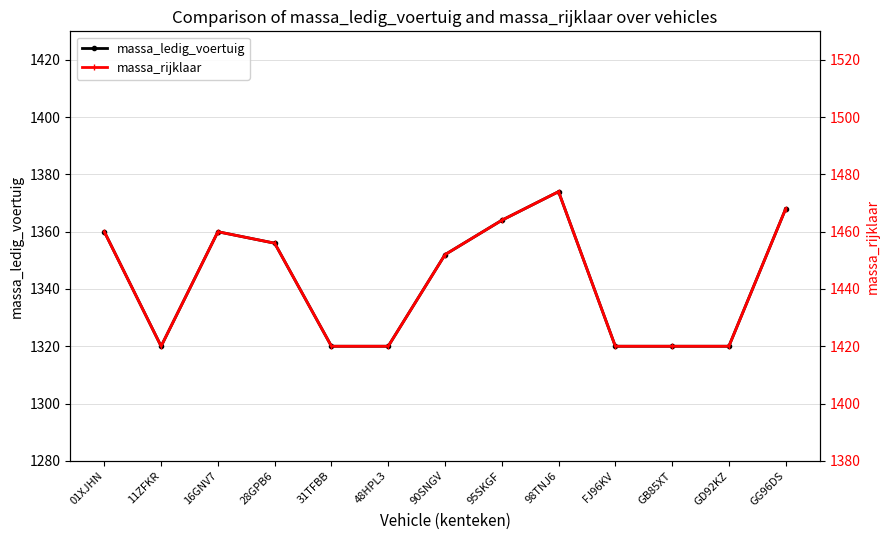

True or false: massa_rijklaar and massa_ledig_voertuig cross at least once.

False